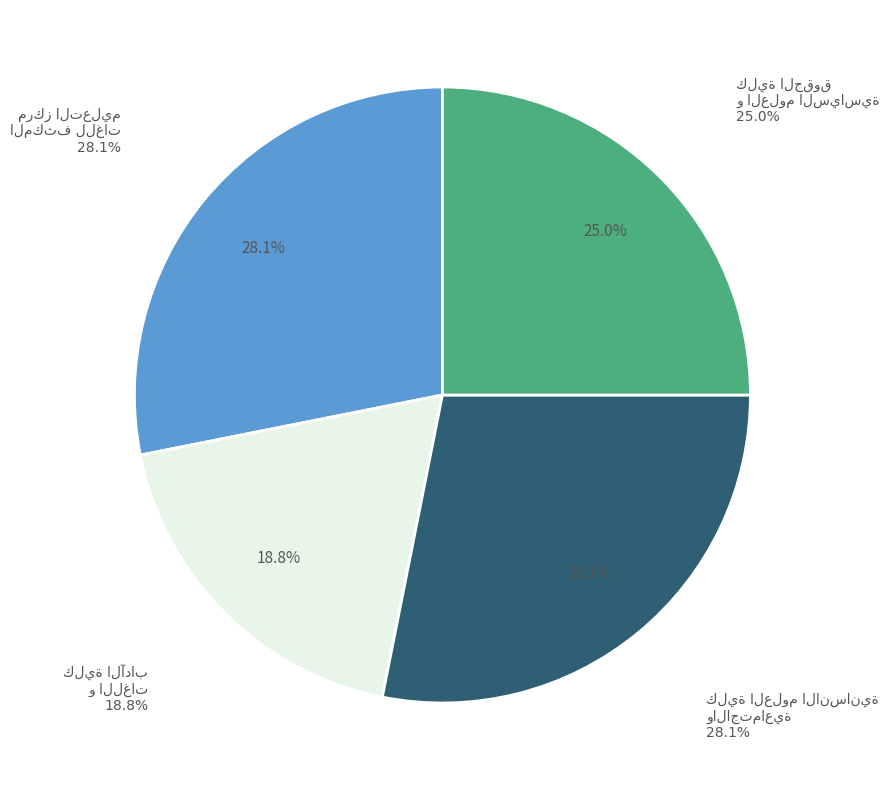

Does B1 account for over 50% of the chart?

No